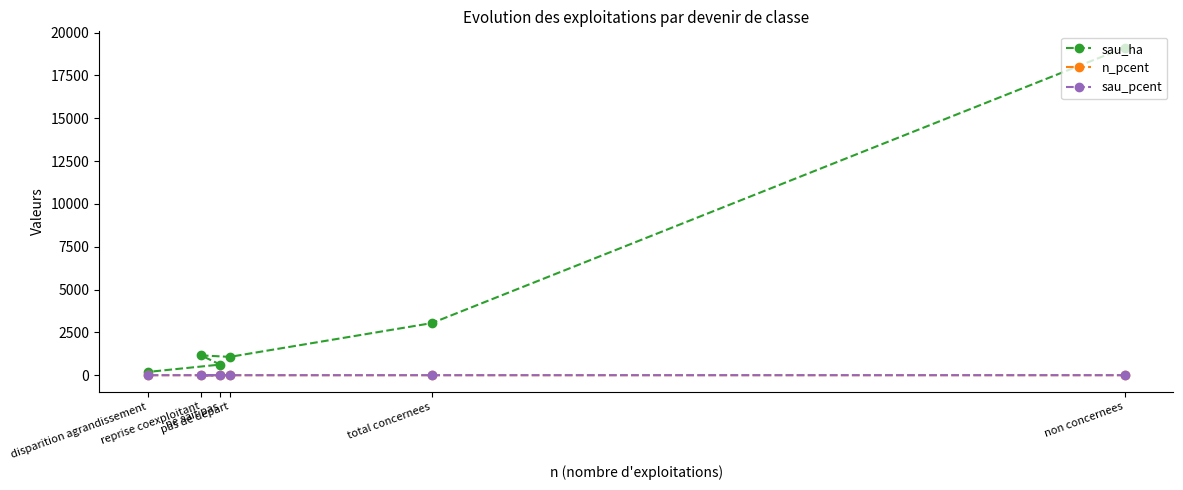

How many times do n_pcent and sau_pcent cross each other?

1